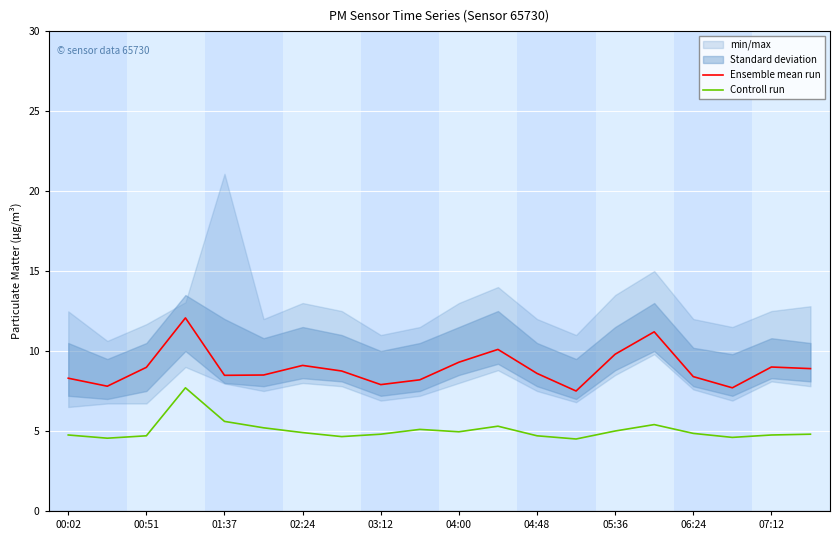

True or false: Controll run and Ensemble mean run cross at least once.

False